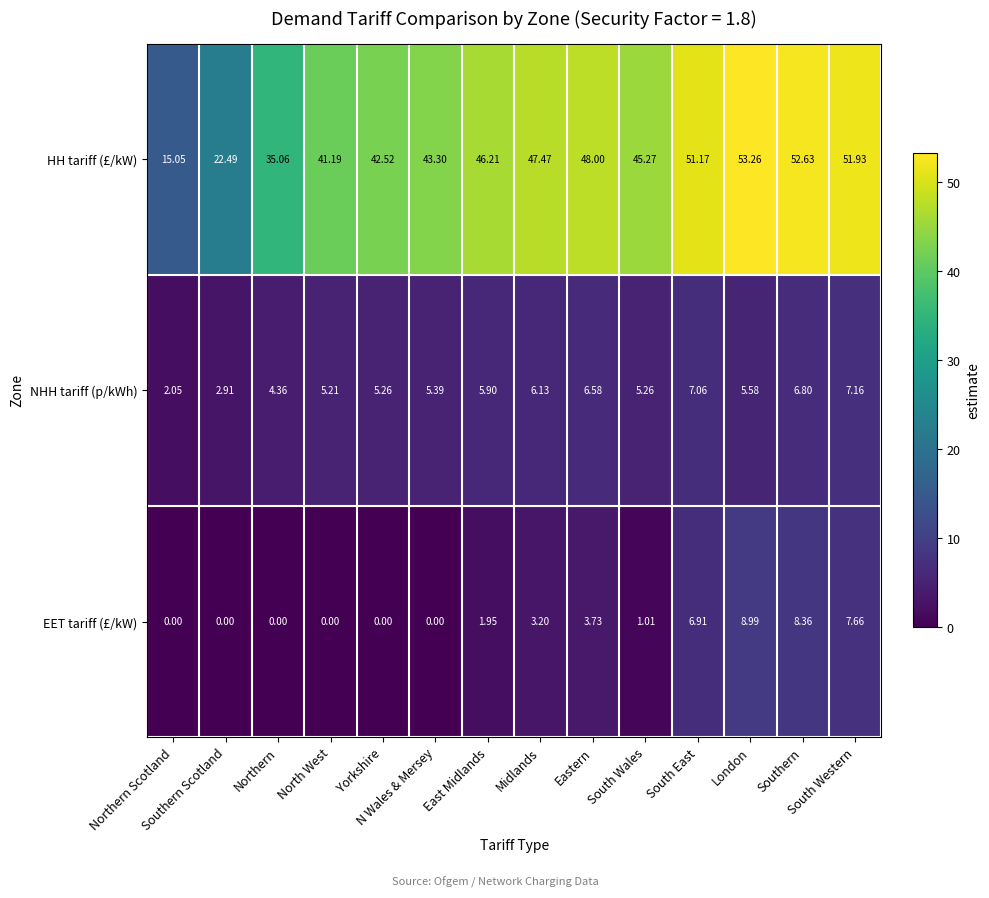

Which series has the largest range (max minus min)?

HH tariff (£/kW)